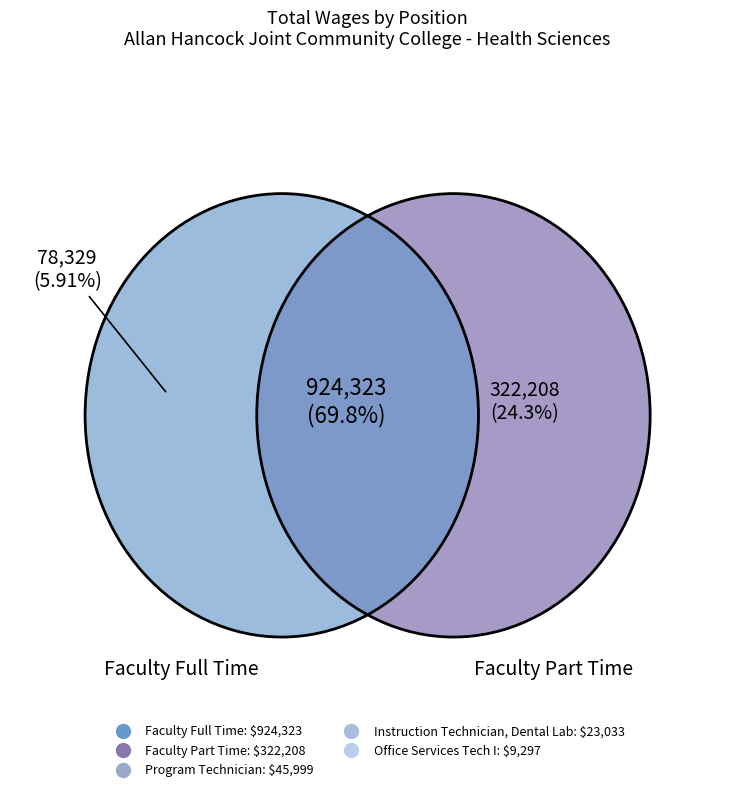

What percentage is the Faculty Full Time slice, to the nearest percent?

70%